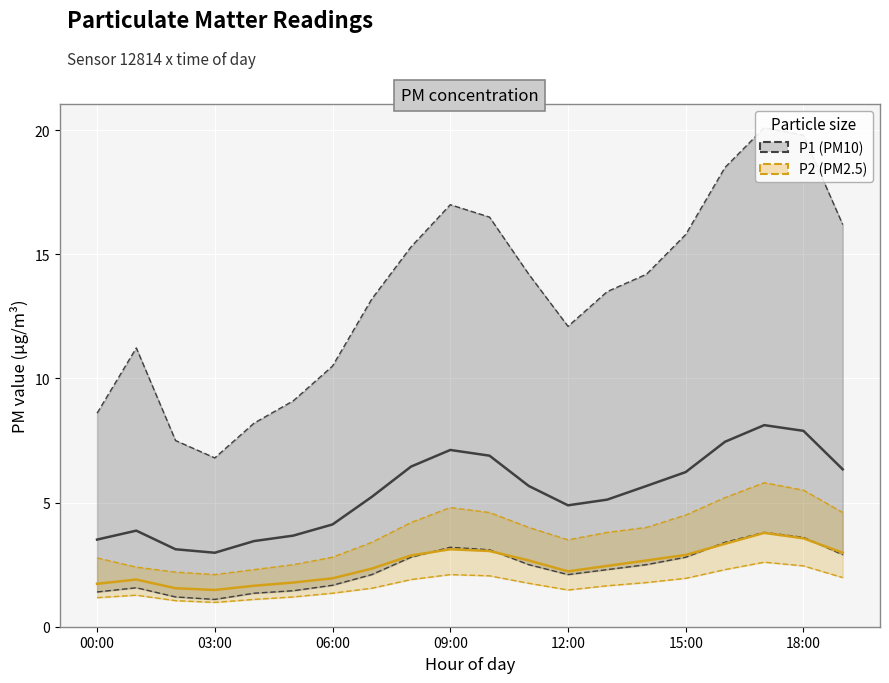

The value of P1 (PM10) at 15:00 is 1.2. True or false?

False